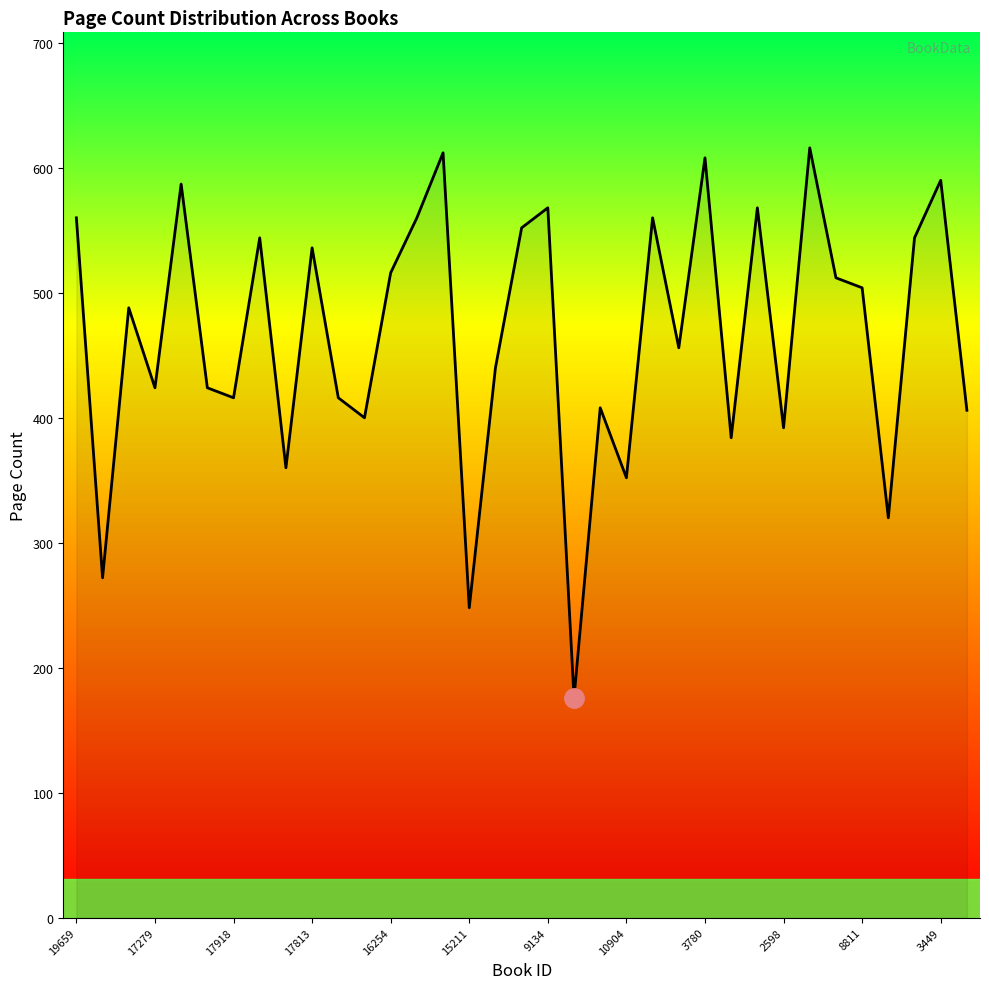

What is the smallest value displayed?

176